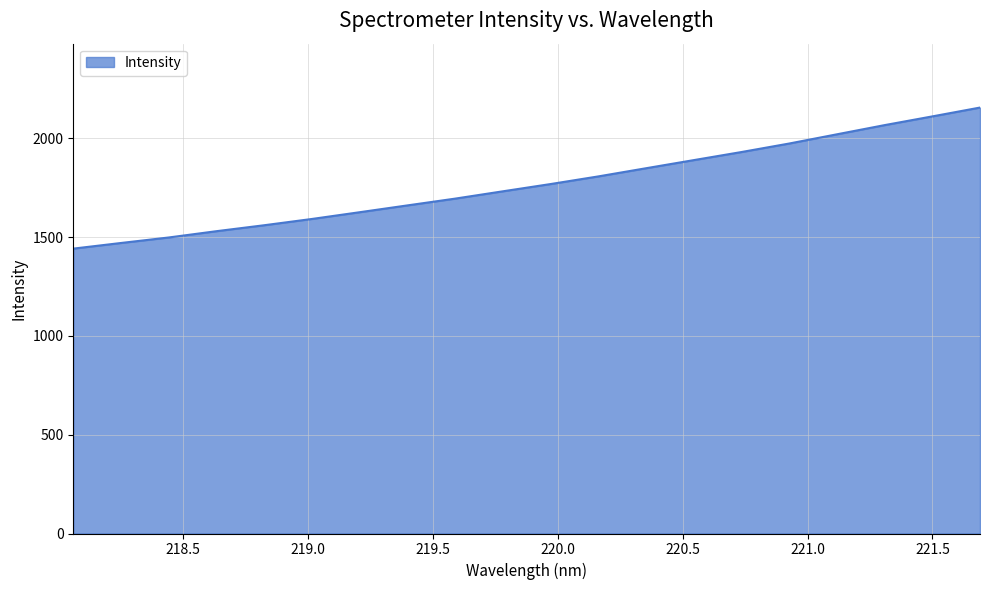

What is the smallest value displayed?

1442.3